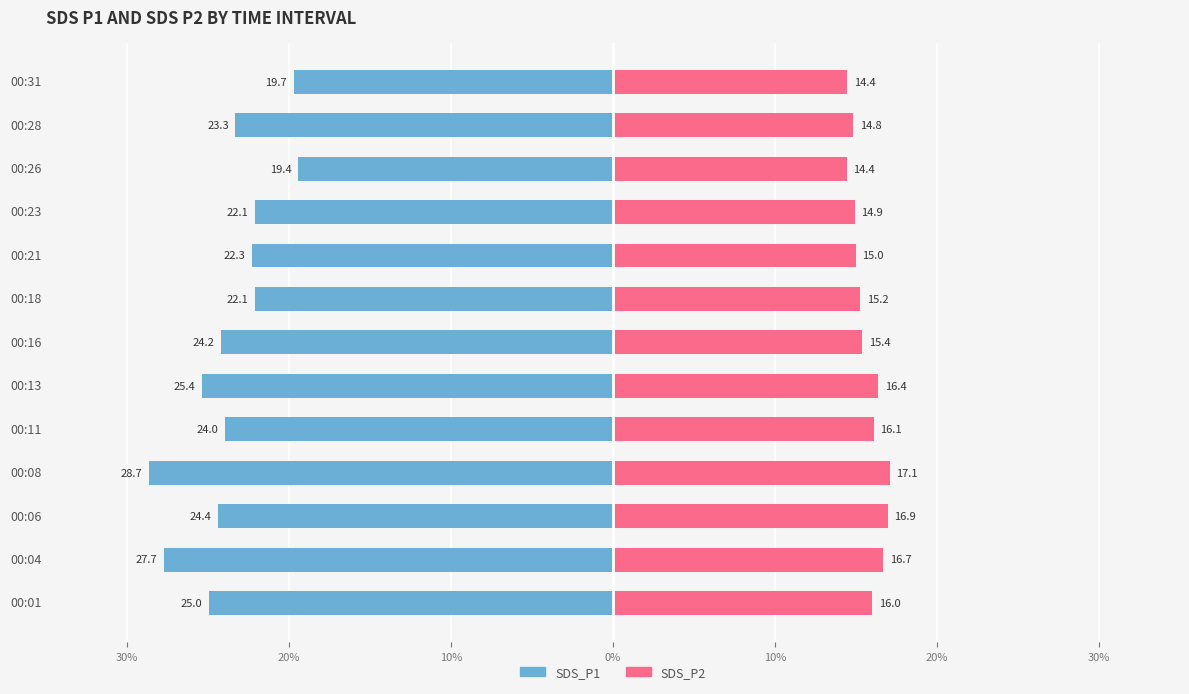

What is the sum of all SDS_P2 values?

203.4